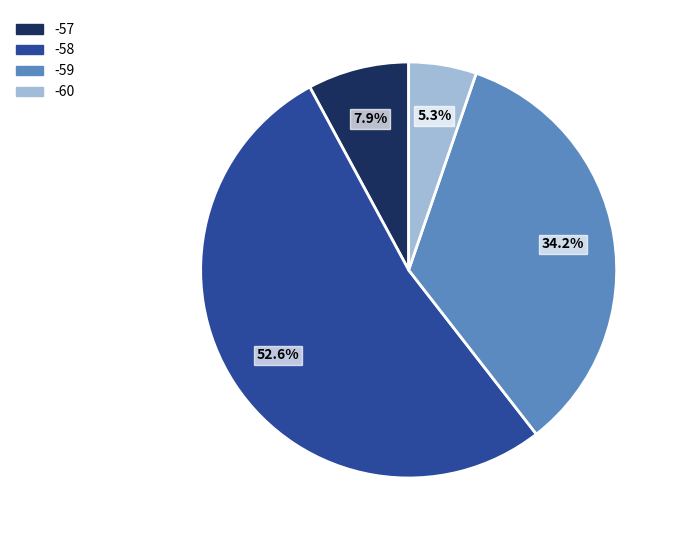

Is there a majority slice in this chart?

Yes